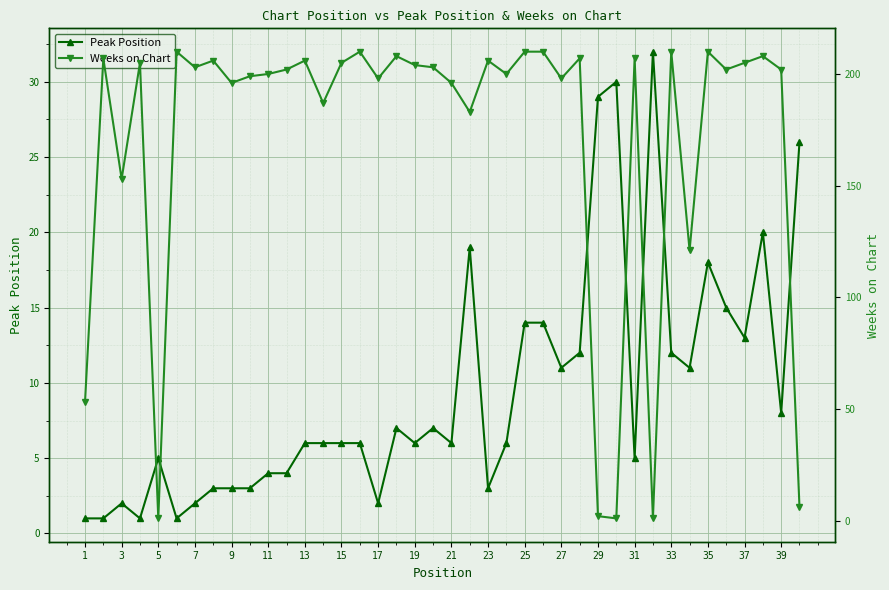

True or false: Peak Position has more than 0 interior local peaks.

True